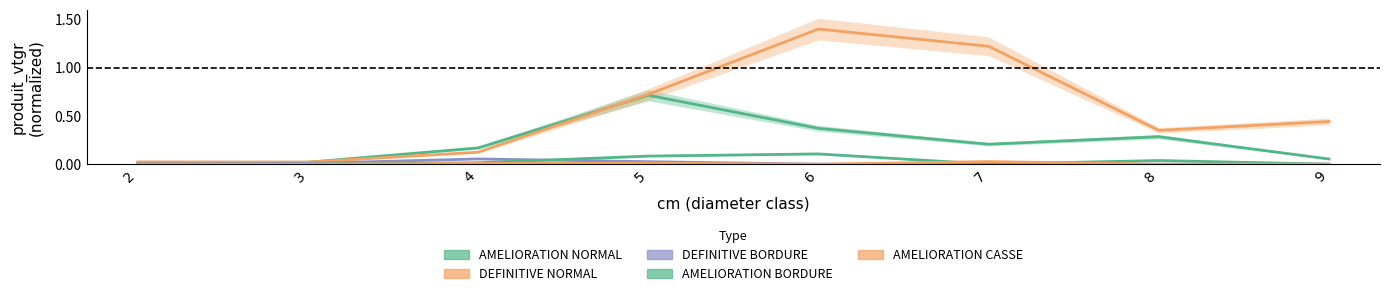

At which category does AMELIORATION NORMAL reach its first local valley?

7